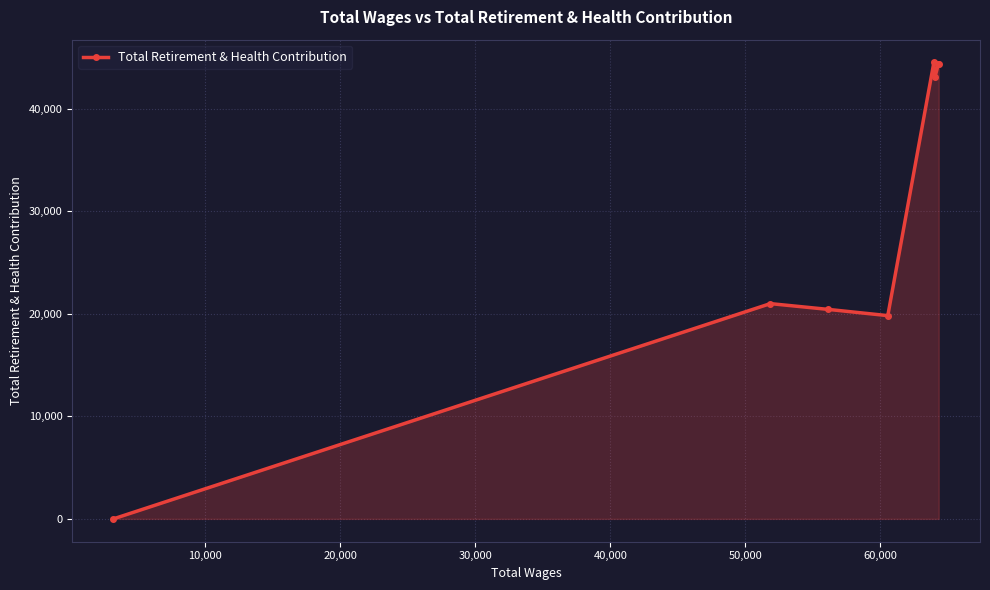

What is the sum of all values?

237411